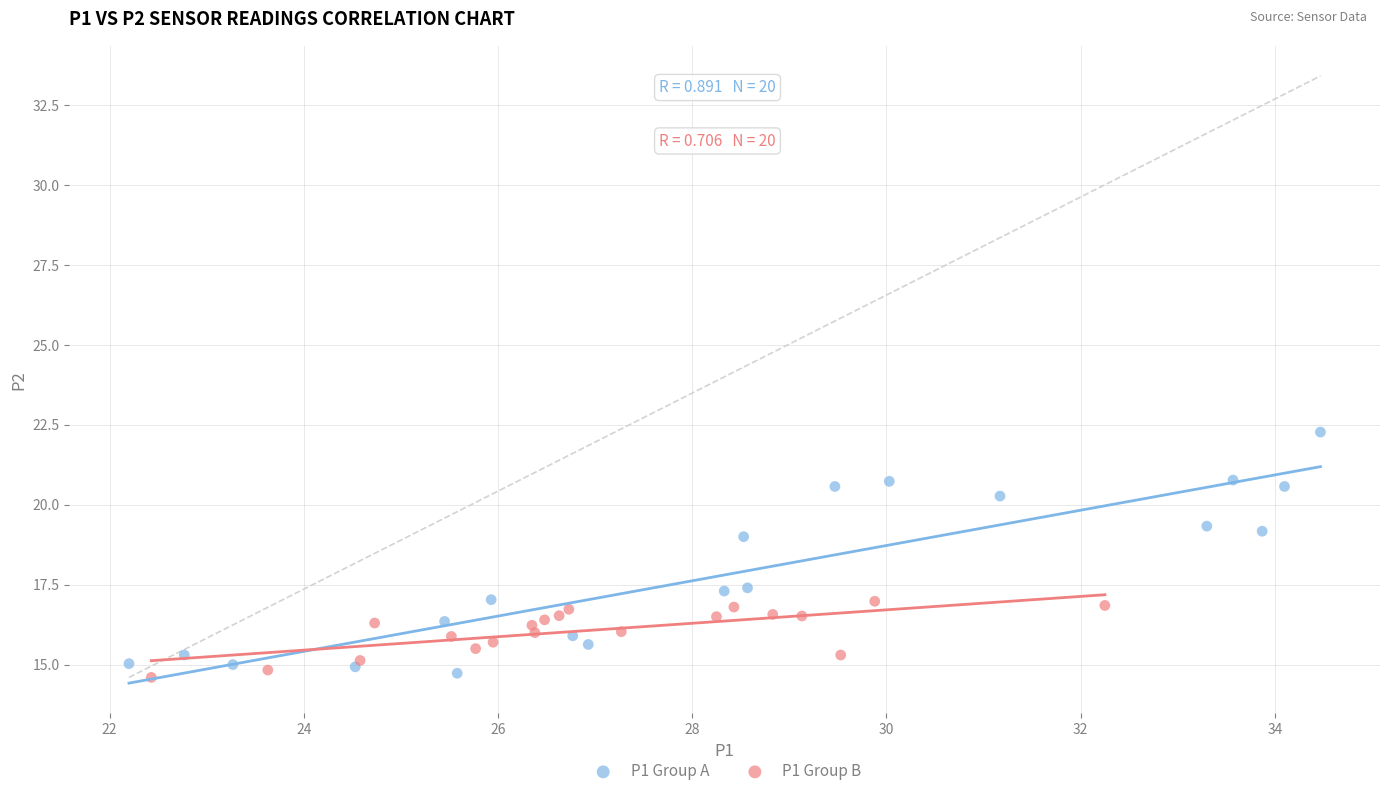

Which series has the largest Y range (max minus min)?

P1 Group A